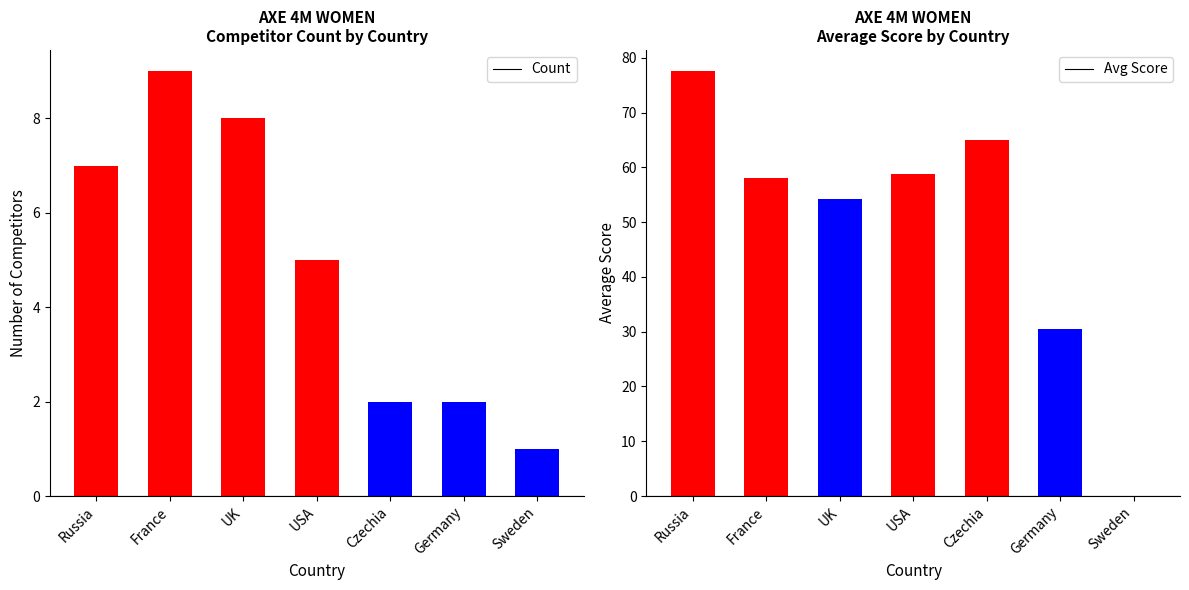

At how many categories does at least one series exceed 55?

4